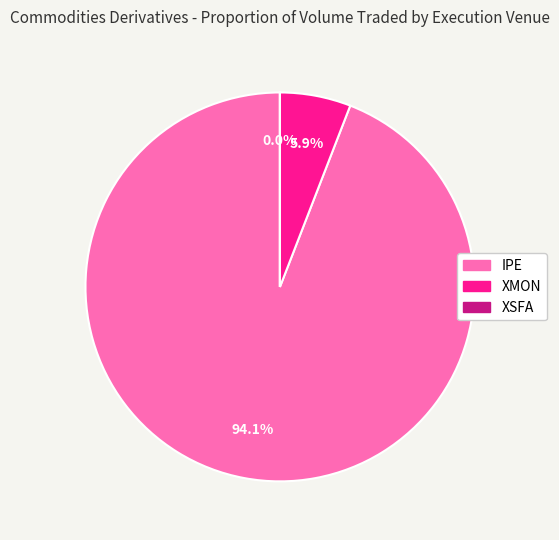

What is the ratio of the value at XMON to the value at IPE?

0.1